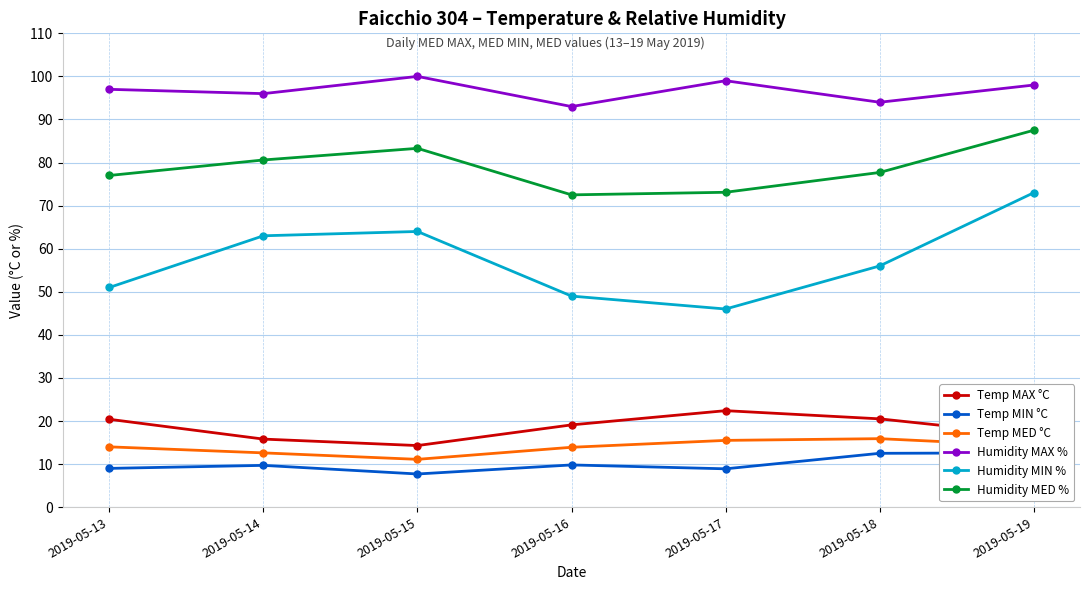

What is the value of the Humidity MIN % point at the 4th from the left?

49.0